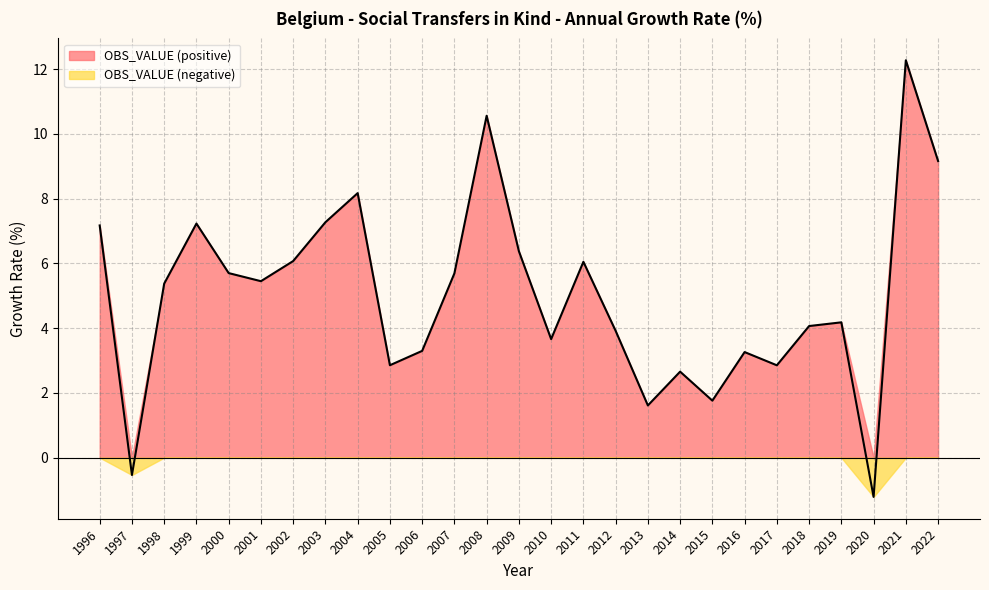

Is it true that the value at 2015 is 1.0?

False